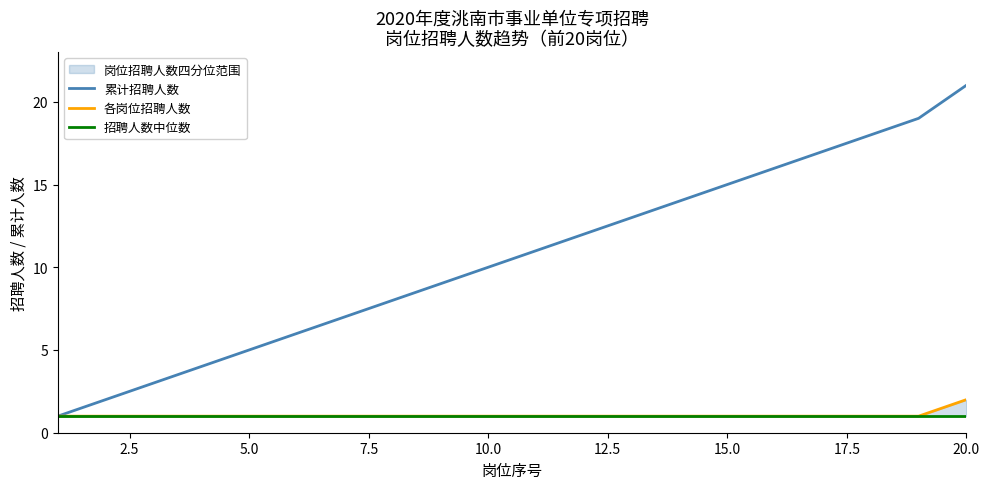

At which label does 累计招聘人数 reach its peak?

20.0